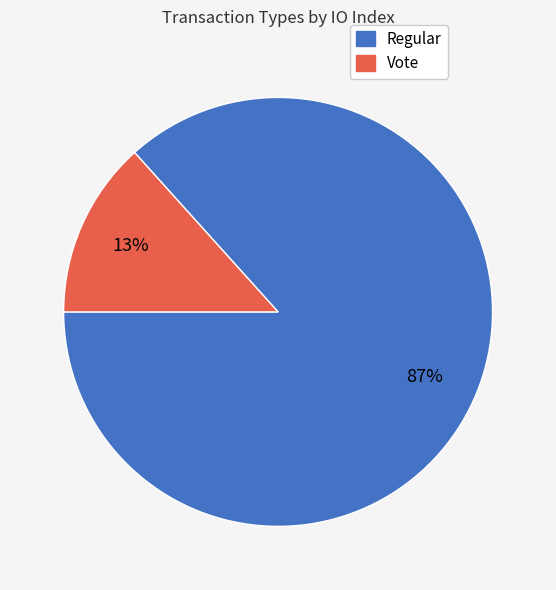

To the nearest percent, what percentage of the pie is Regular?

87%